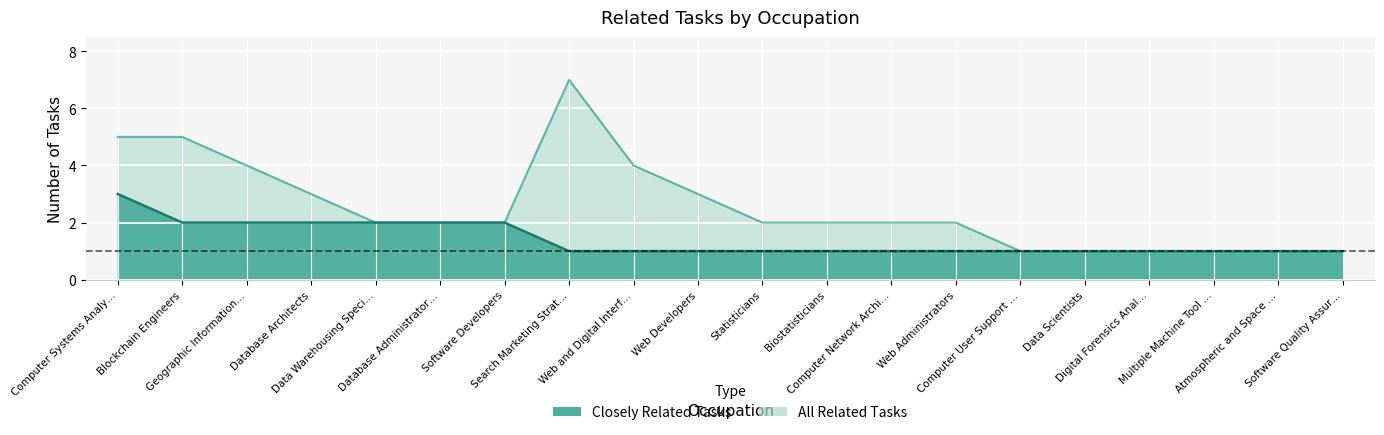

Where is Closely Related Tasks nearest to the value 2?

Blockchain Engineers